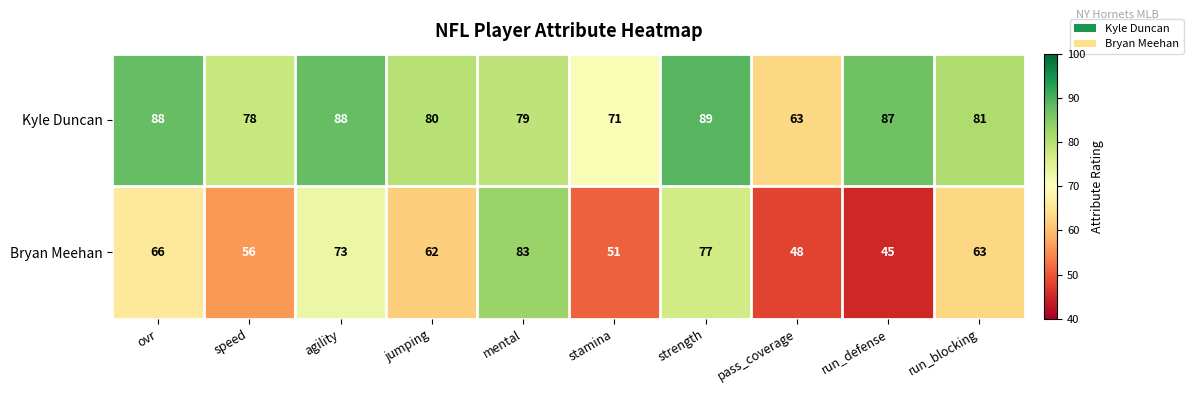

What is the difference between the maximum and minimum values in the Bryan Meehan series?

38